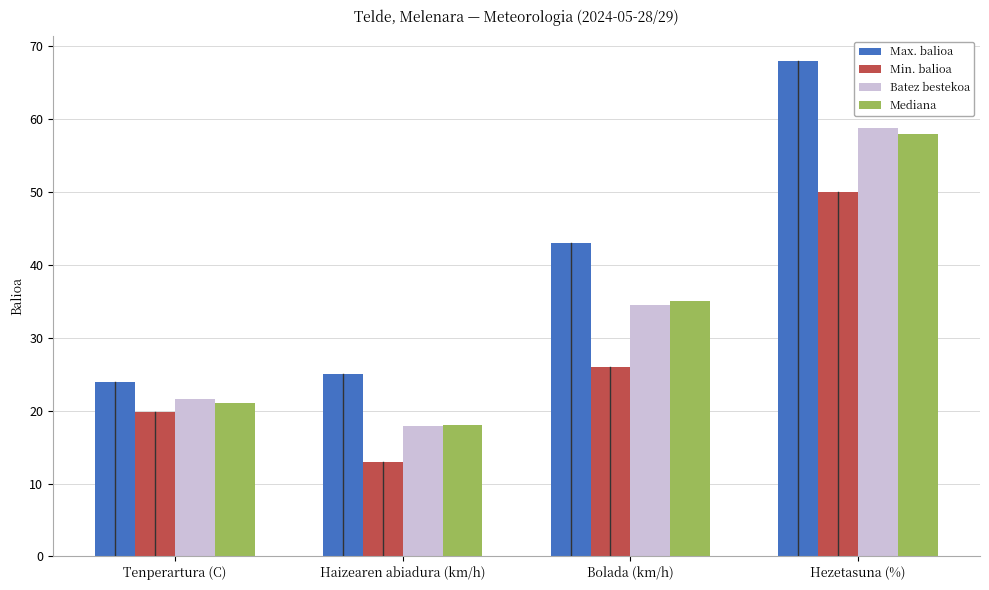

What is the difference between the second highest and minimum values in the Min. balioa series?

13.0